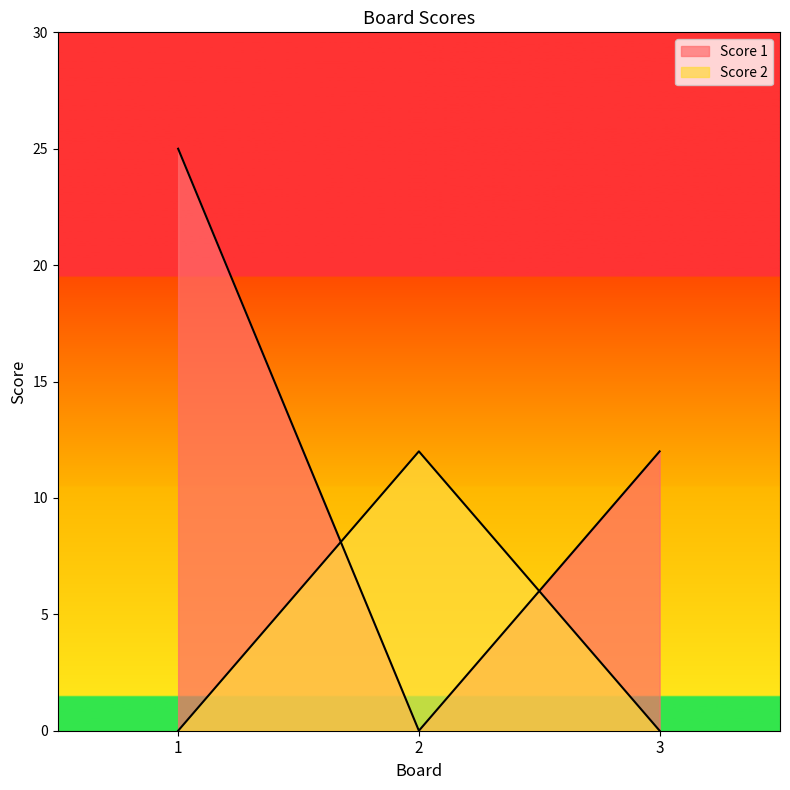

At which label does Score 2 reach its minimum?

1